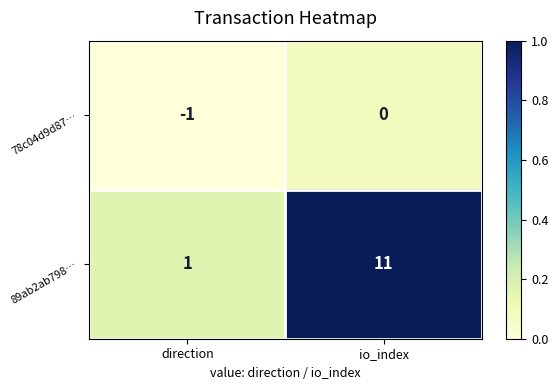

At which category is the sum across all series the highest?

io_index